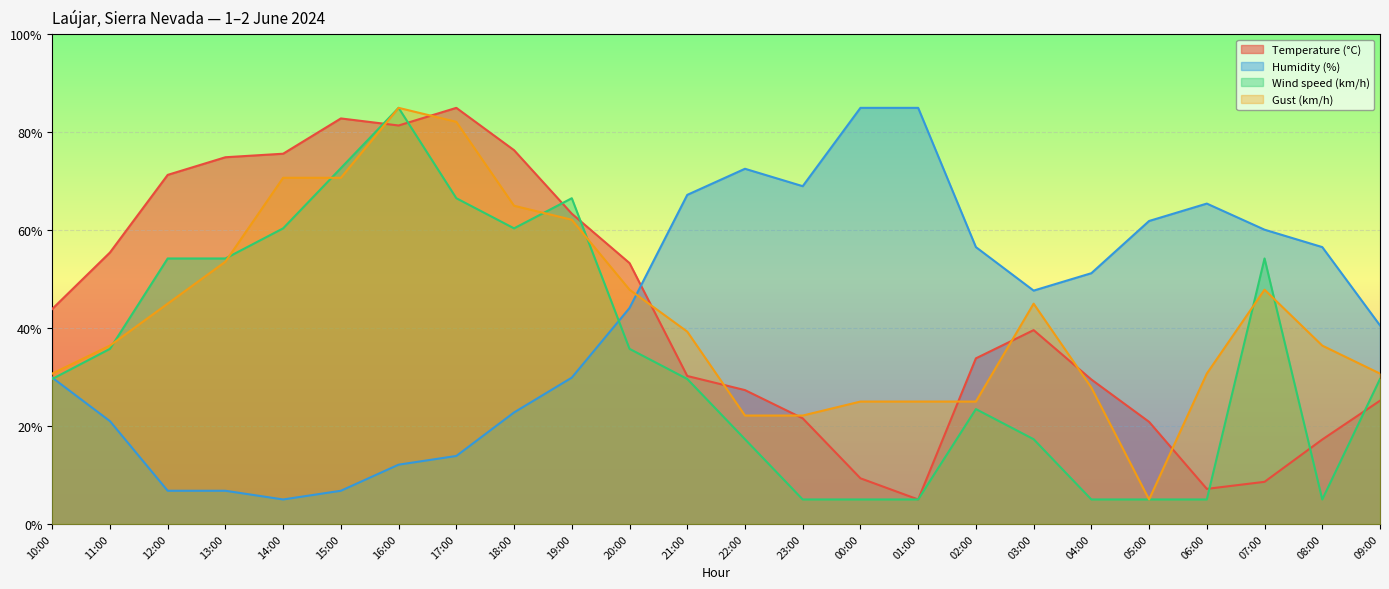

The value of Temperature (°C) at 02:00 is 33.8. True or false?

True